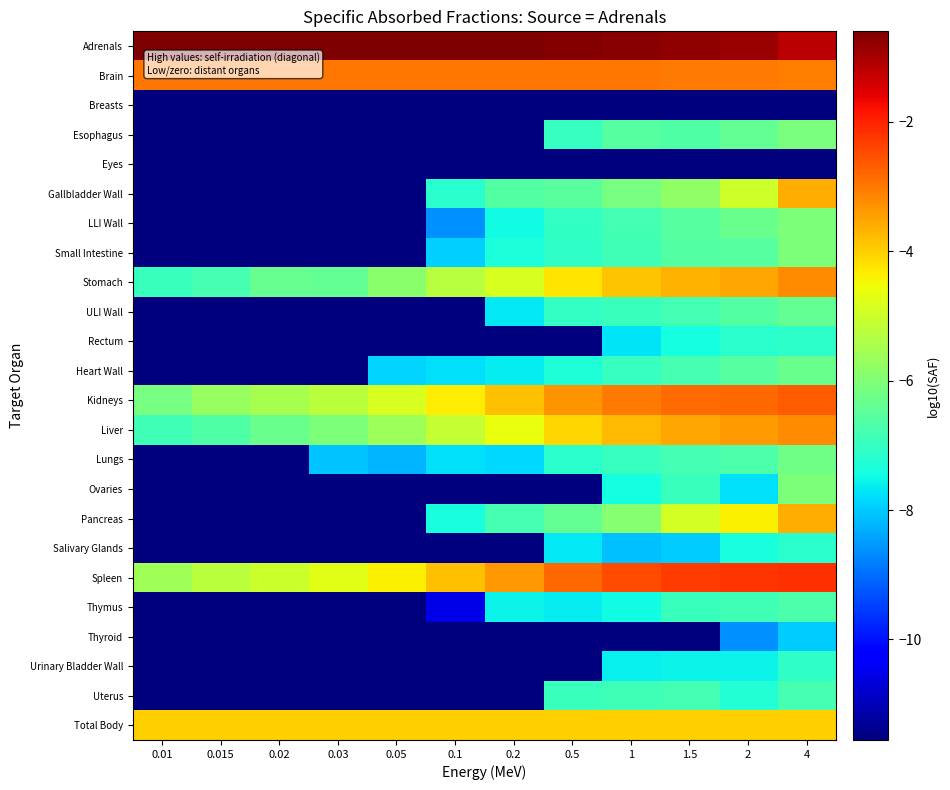

What is the greatest value displayed?

-0.6